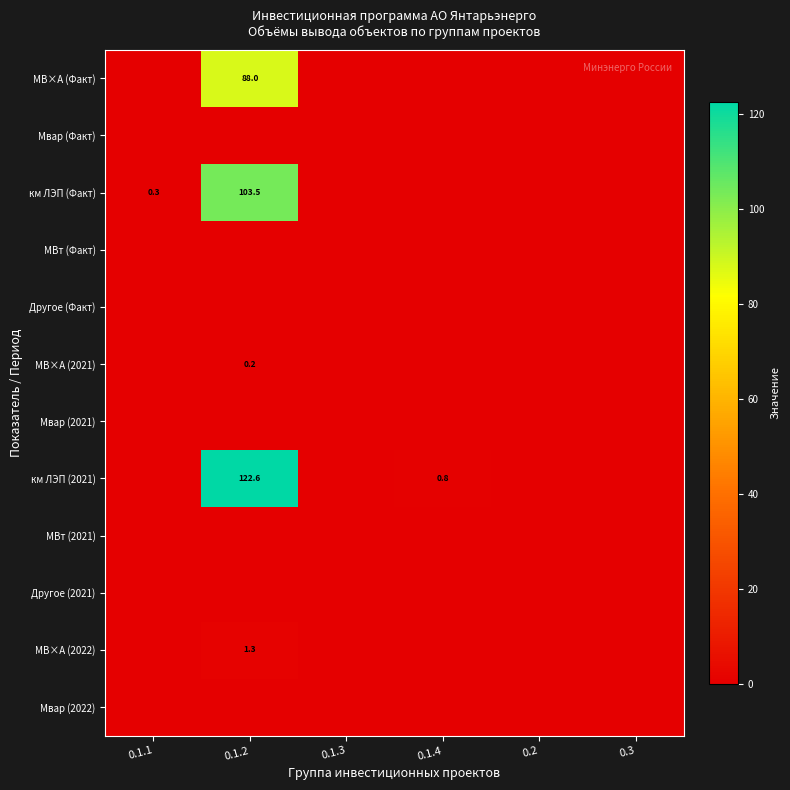

How many values in the км ЛЭП (2021) series exceed 0?

2